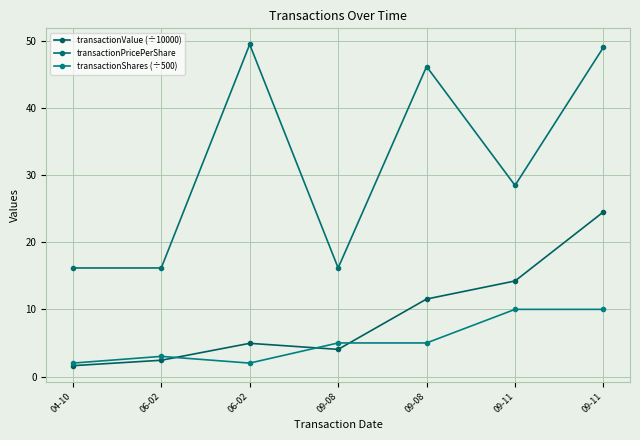

What is the maximum value for transactionShares (÷500)?

10.0